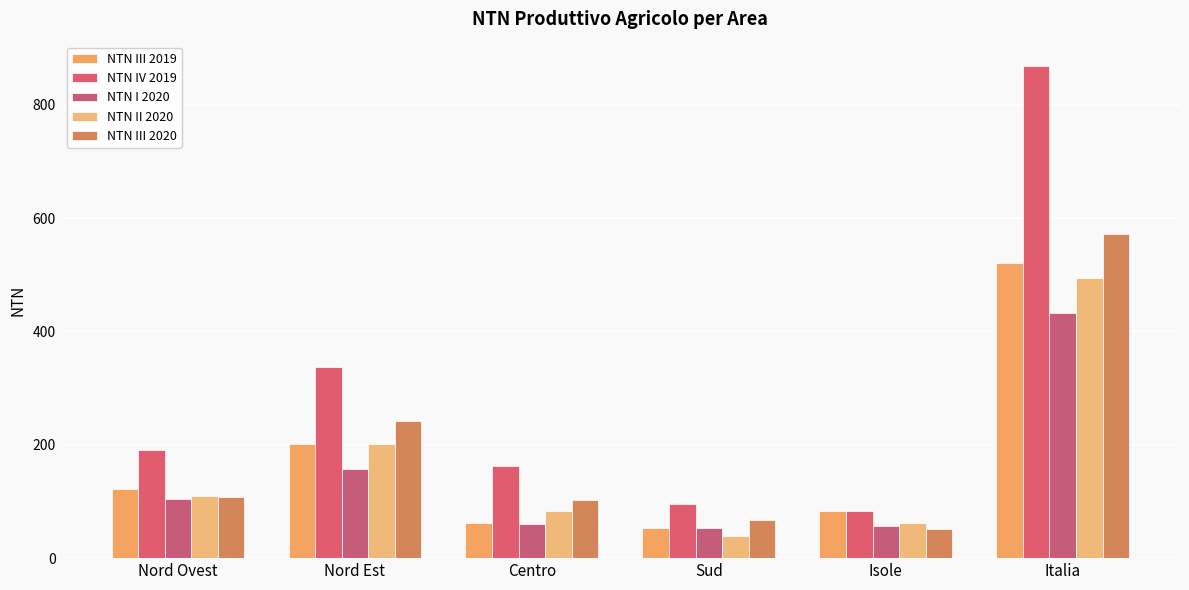

Which category has the highest value in the NTN IV 2019 series?

Italia